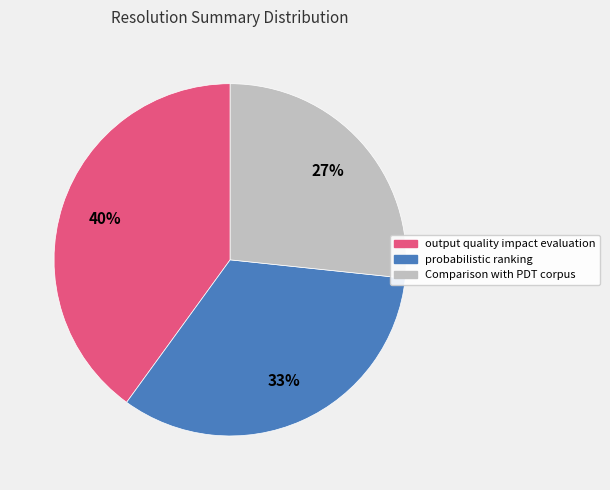

To the nearest percent, what is the difference between the Comparison with PDT corpus and output quality impact evaluation slice percentages?

13%